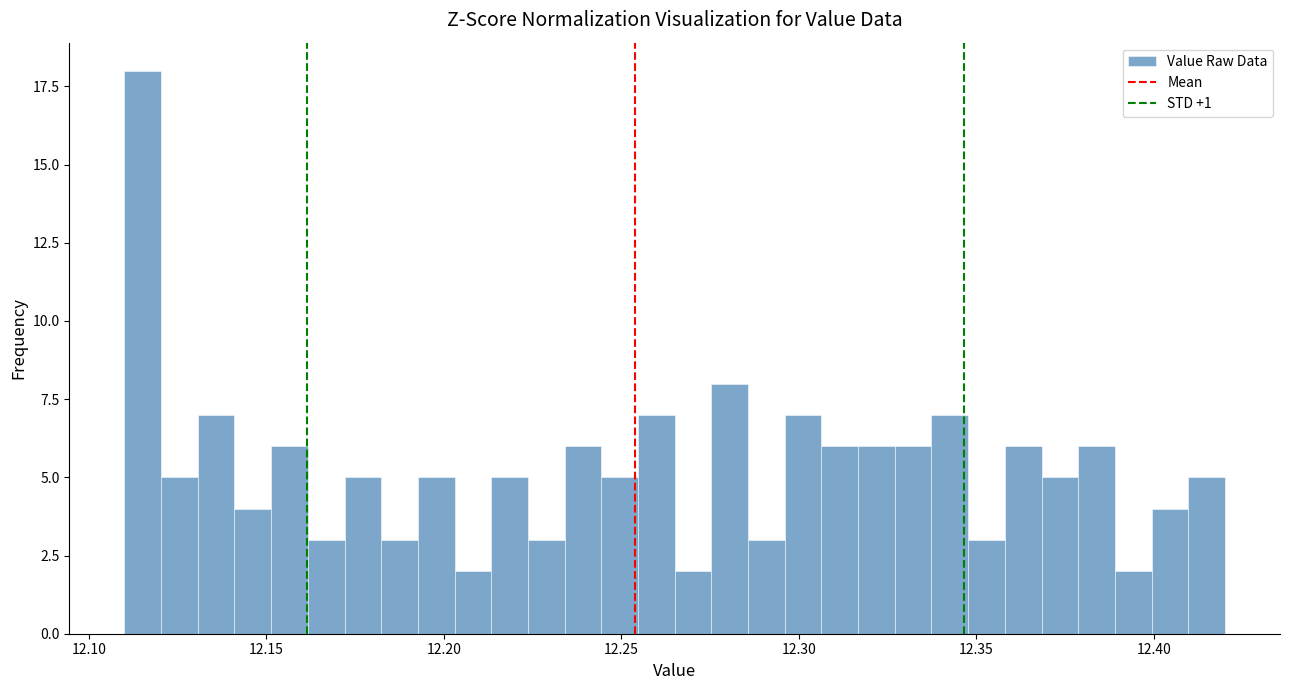

Read against the x-axis, roughly where is the centre of the tallest bar?

12.115